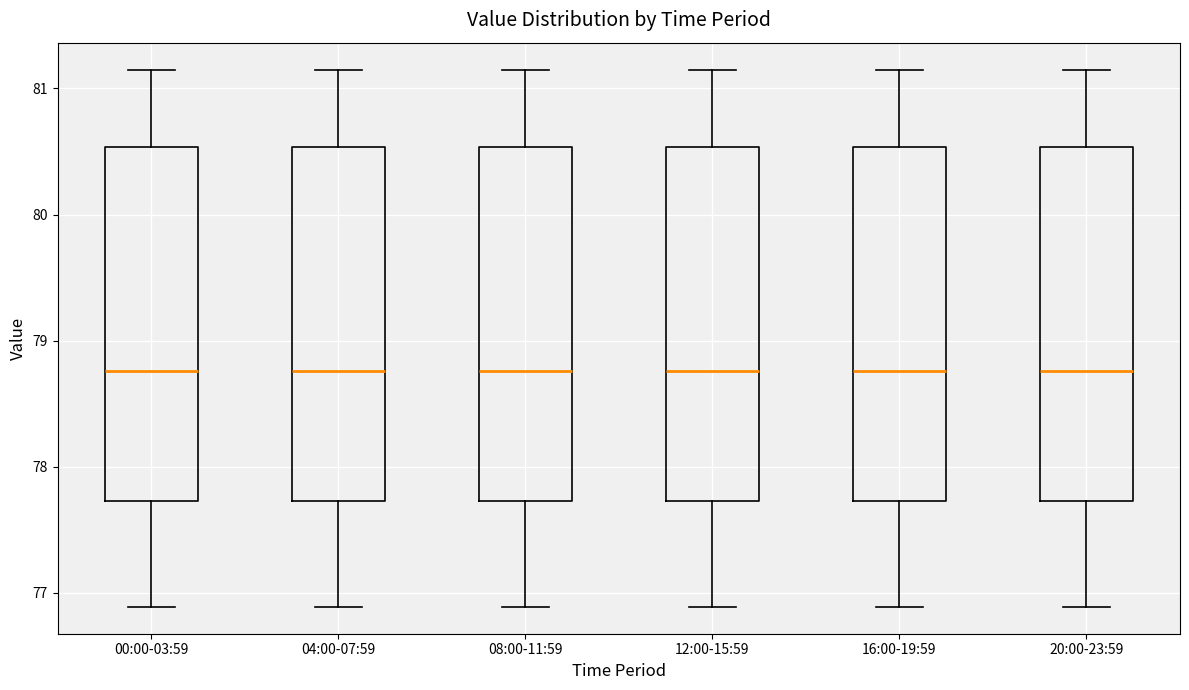

Reading left to right, transcribe this box plot: for each box, give where its median line is, the range the box spans, and where its two whiskers end, as read against the y-axis. The values are not printed on the chart, so give them approximately, as read against the axis.

00:00-03:59: median 78.8, box 77.7 to 80.5, whiskers 76.9 to 81.2
04:00-07:59: median 78.8, box 77.7 to 80.5, whiskers 76.9 to 81.2
08:00-11:59: median 78.8, box 77.7 to 80.5, whiskers 76.9 to 81.2
12:00-15:59: median 78.8, box 77.7 to 80.5, whiskers 76.9 to 81.2
16:00-19:59: median 78.8, box 77.7 to 80.5, whiskers 76.9 to 81.2
20:00-23:59: median 78.8, box 77.7 to 80.5, whiskers 76.9 to 81.2